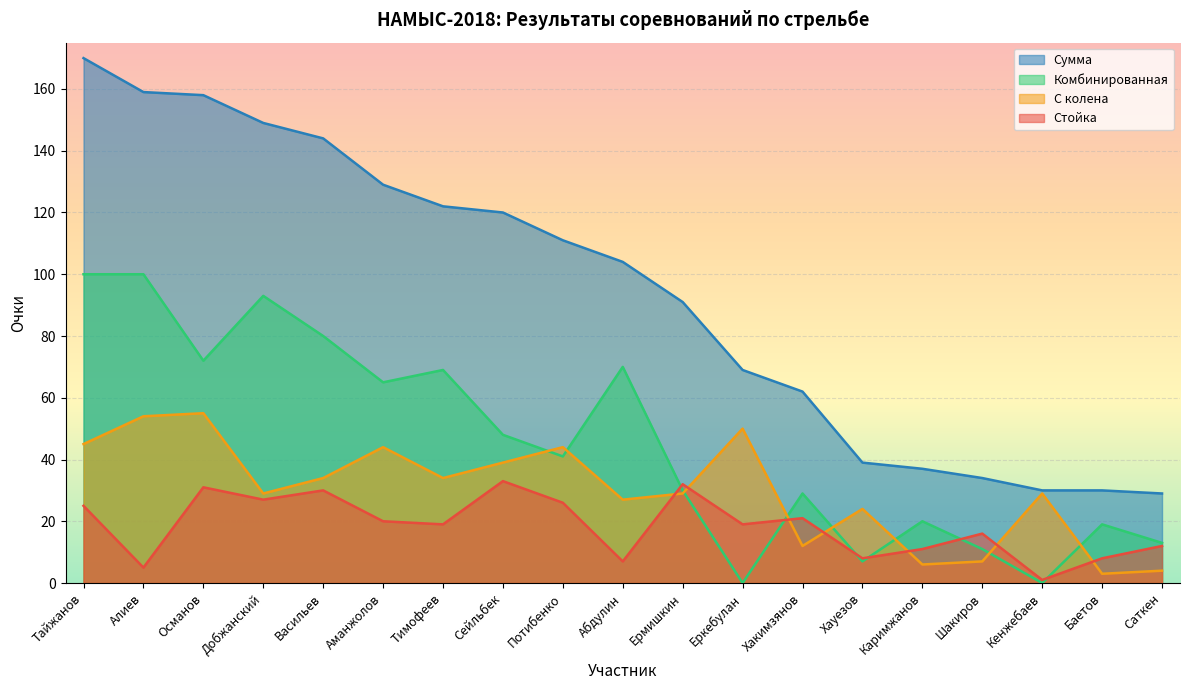

List the series in order of their overall mean, lowest first.

Стойка, С колена, Комбинированная, Сумма